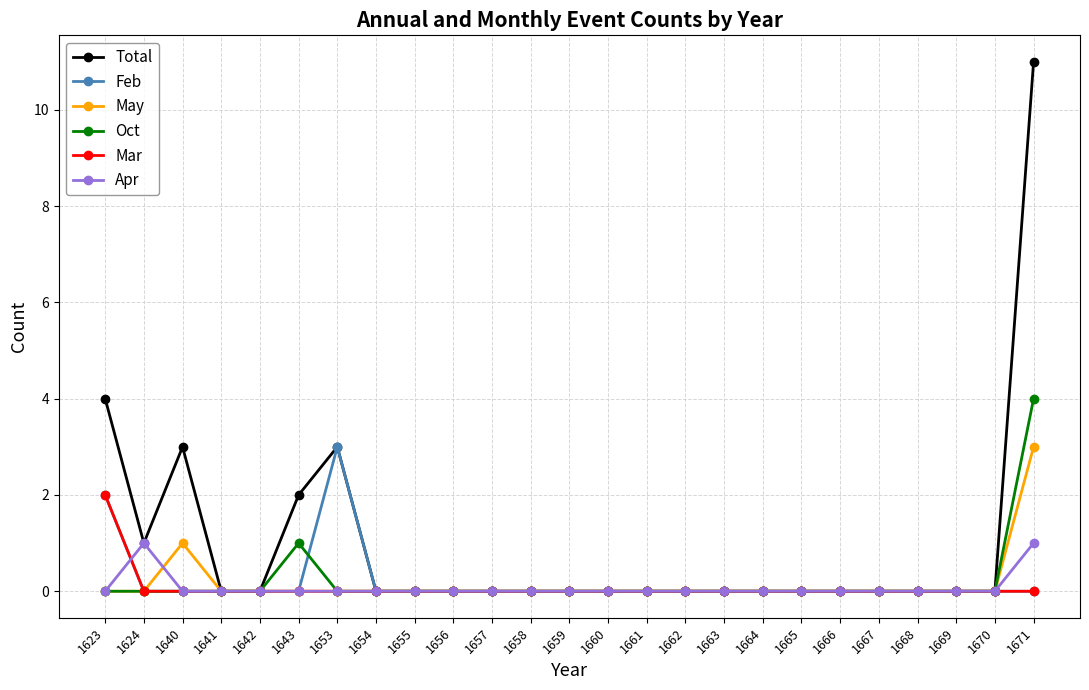

True or false: Total has a value of -4 at 1641.

False